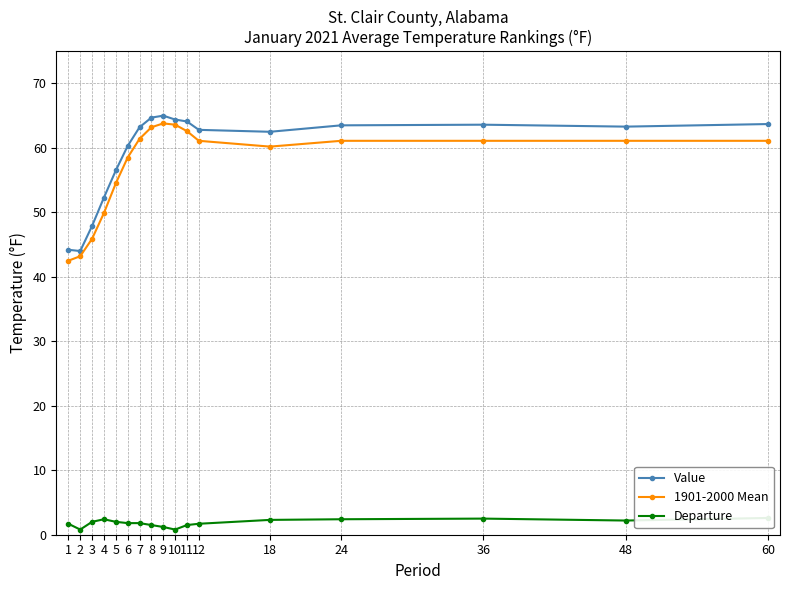

True or false: Value has a value of 44.0 at 2.

True